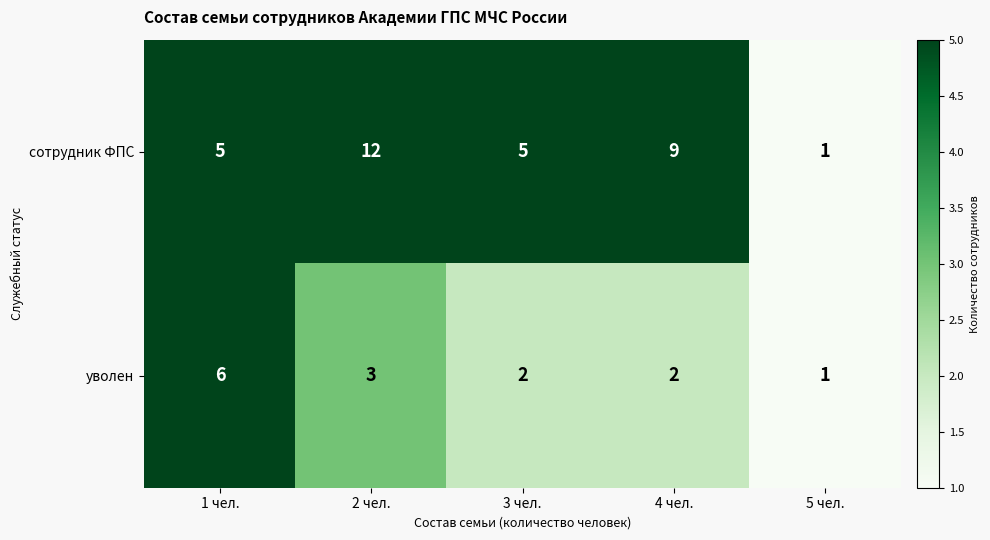

Reading right to left, transcribe all the data shown in this chart.

сотрудник ФПС: 1	9	5	12	5
уволен: 1	2	2	3	6